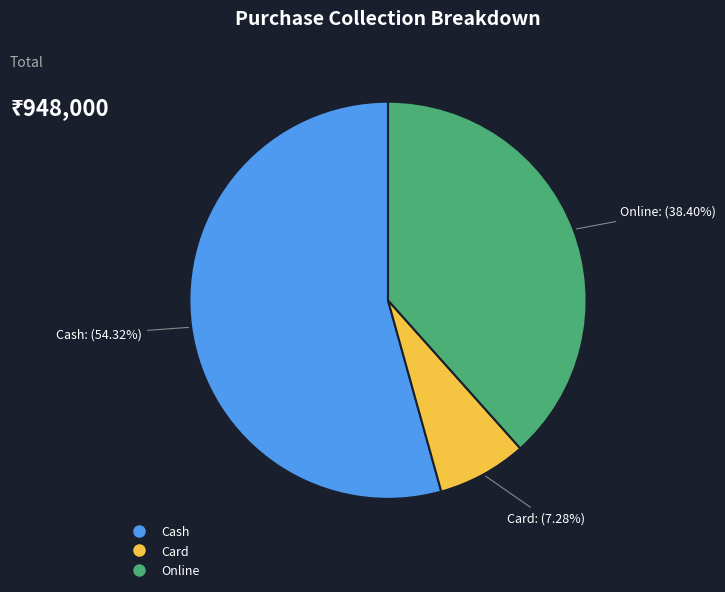

What percentage is the Card slice, to the nearest percent?

7%